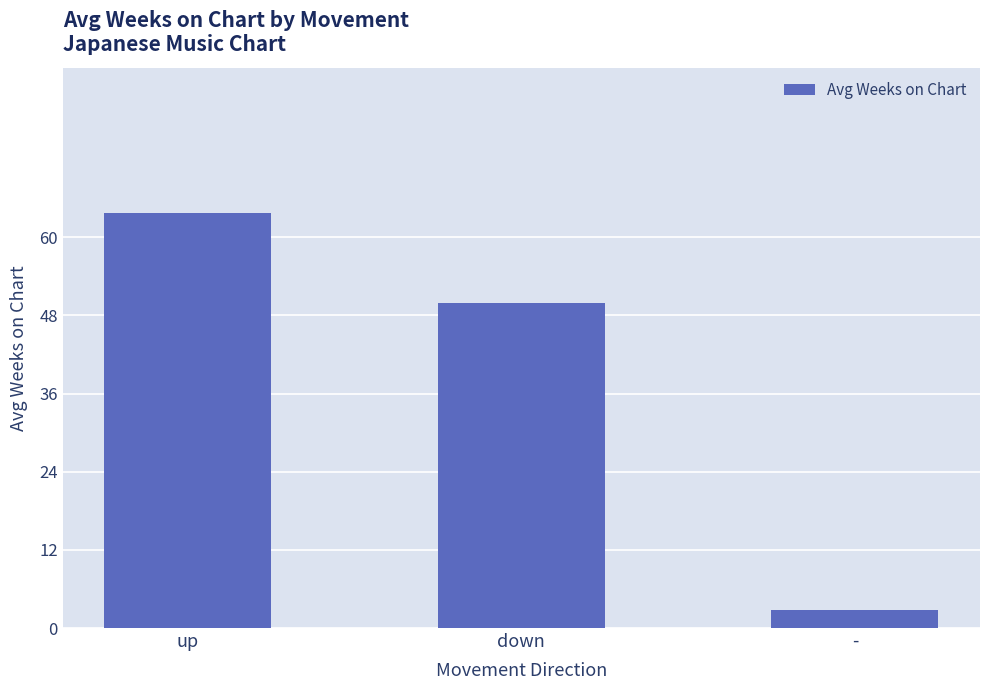

What is the change in value from down to -?

-47.1